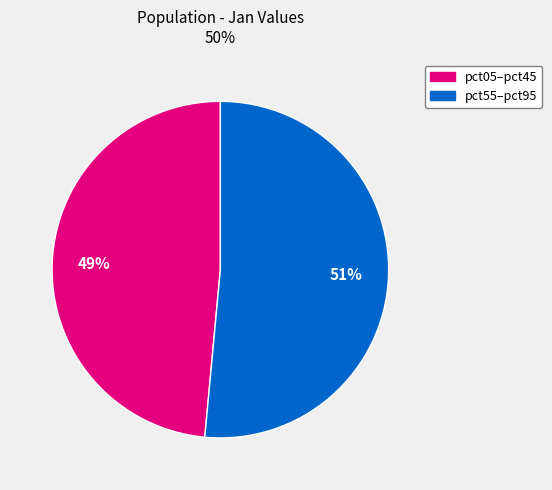

To the nearest percent, what is the average slice percentage?

50%